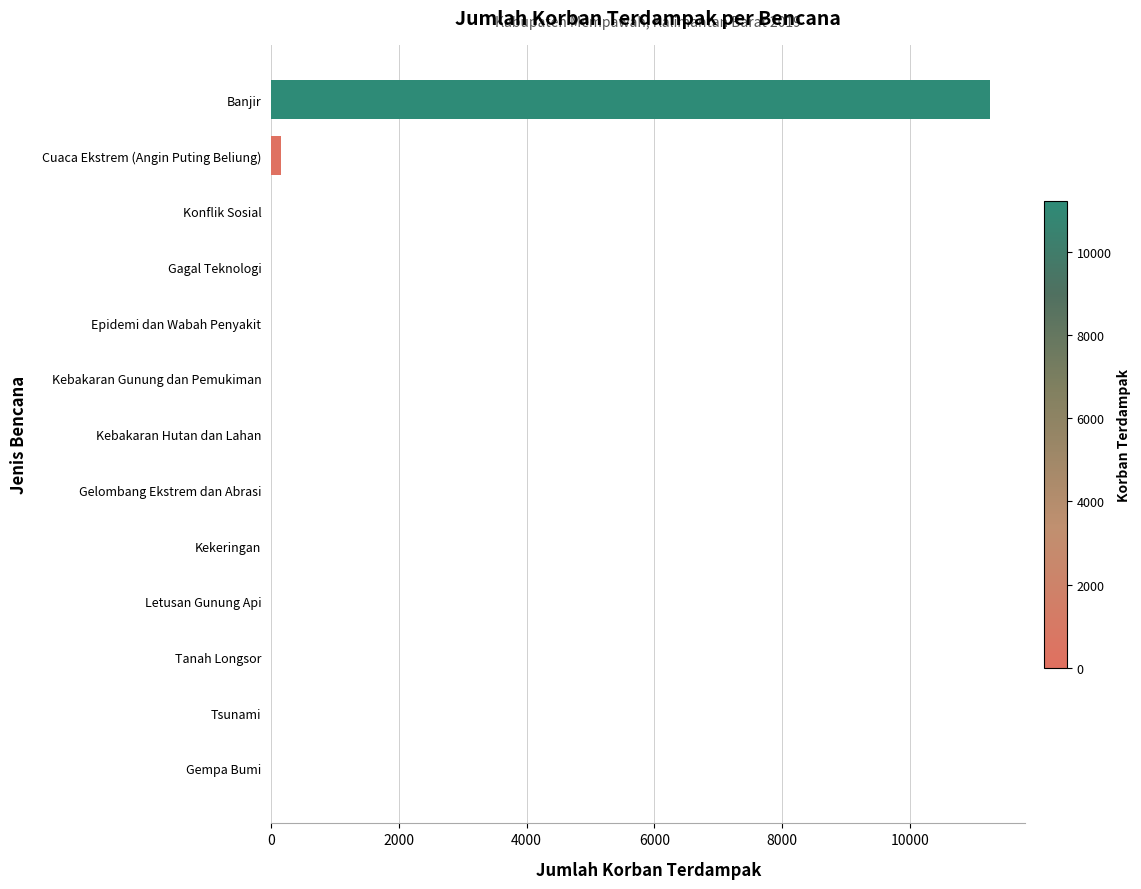

What is the sum of all values?

11395